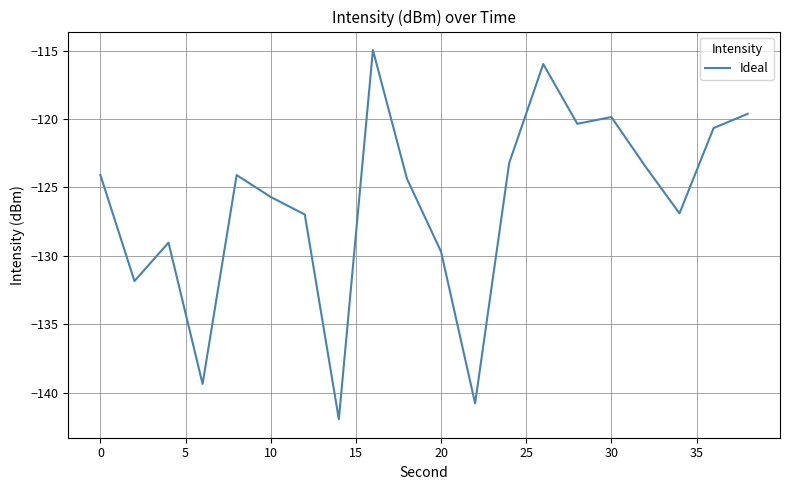

What is the difference between the maximum and minimum values?

27.0